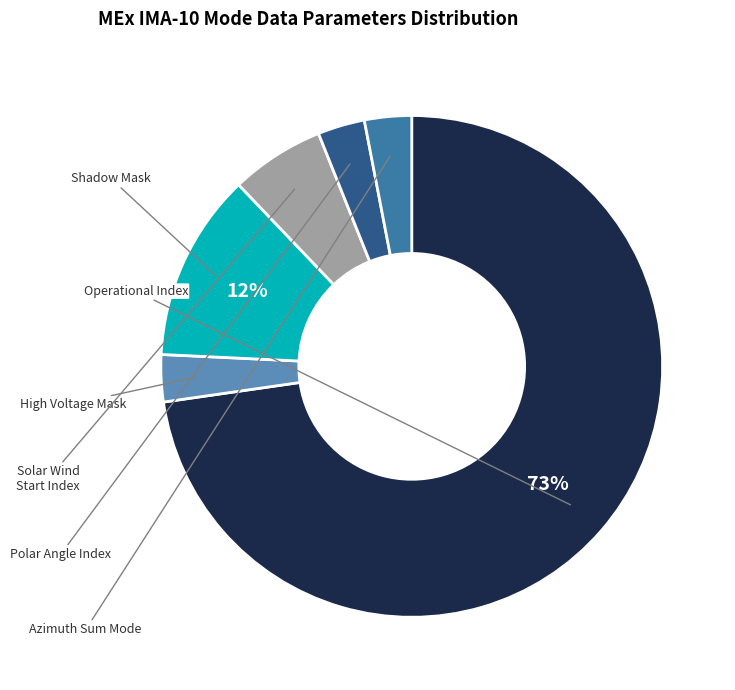

To the nearest percent, what is the difference between the largest and smallest slice percentages?

70%